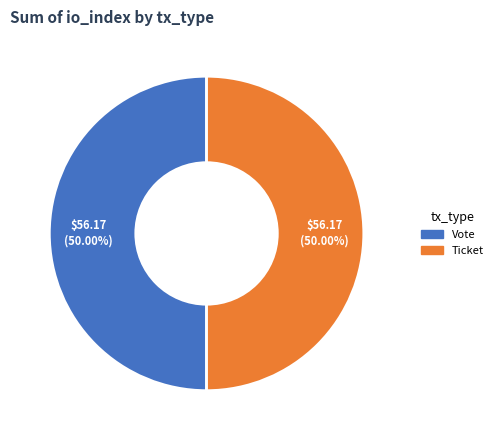

What percentage is the Vote slice, to the nearest percent?

50%